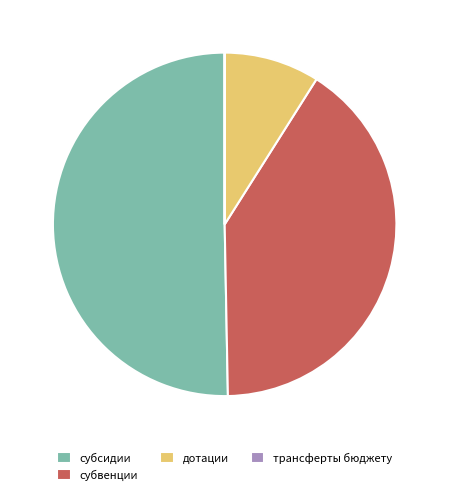

Which has a higher value, субсидии or дотации?

субсидии